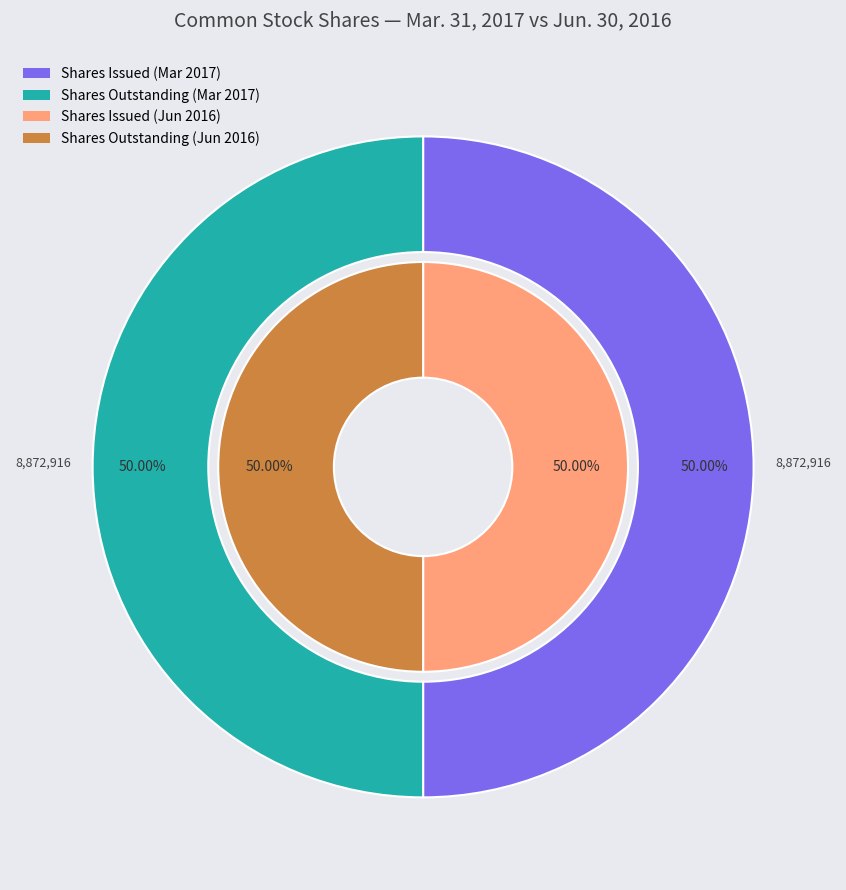

Do 3 and 2 together represent more than half of the pie?

No